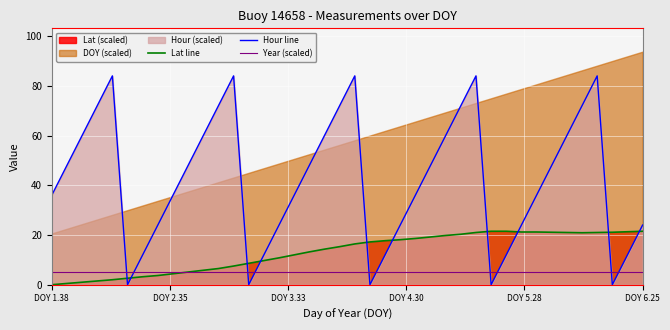

Does the chart display data point markers on the line(s)?

No